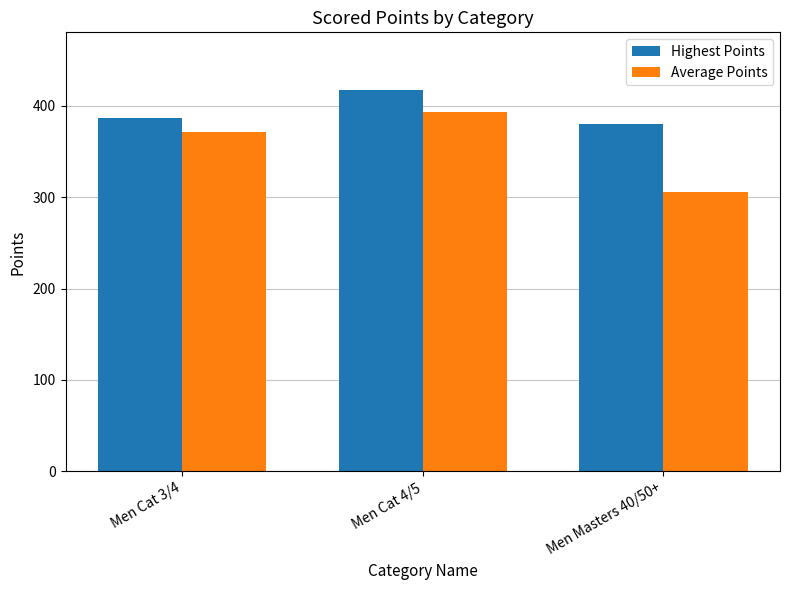

What are all the series names shown in the legend?

Highest Points, Average Points